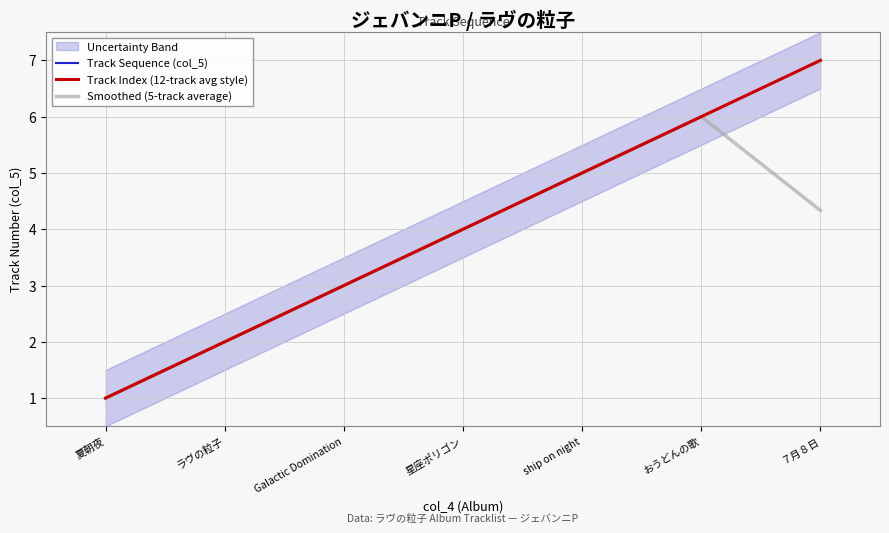

What is the label of the 7th point from the right?

夏朝夜